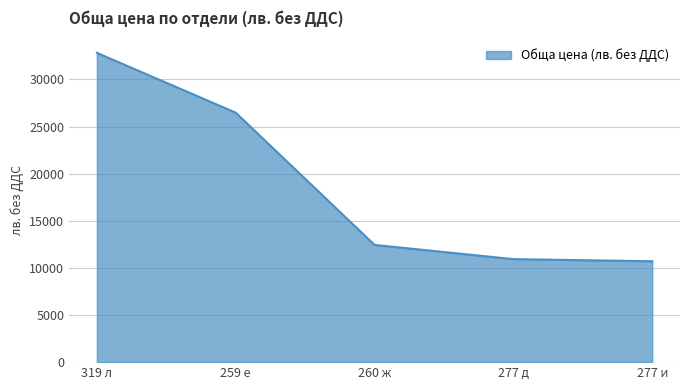

At which label is the value closest to 21760?

259 е